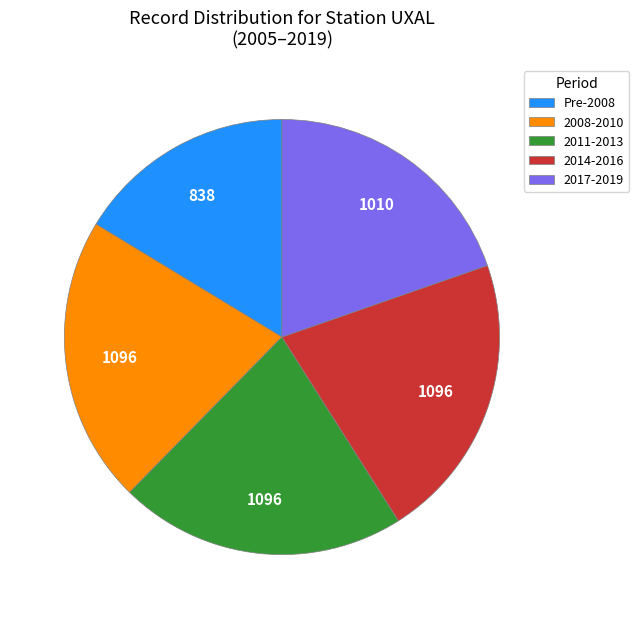

Is there a majority slice in this chart?

No